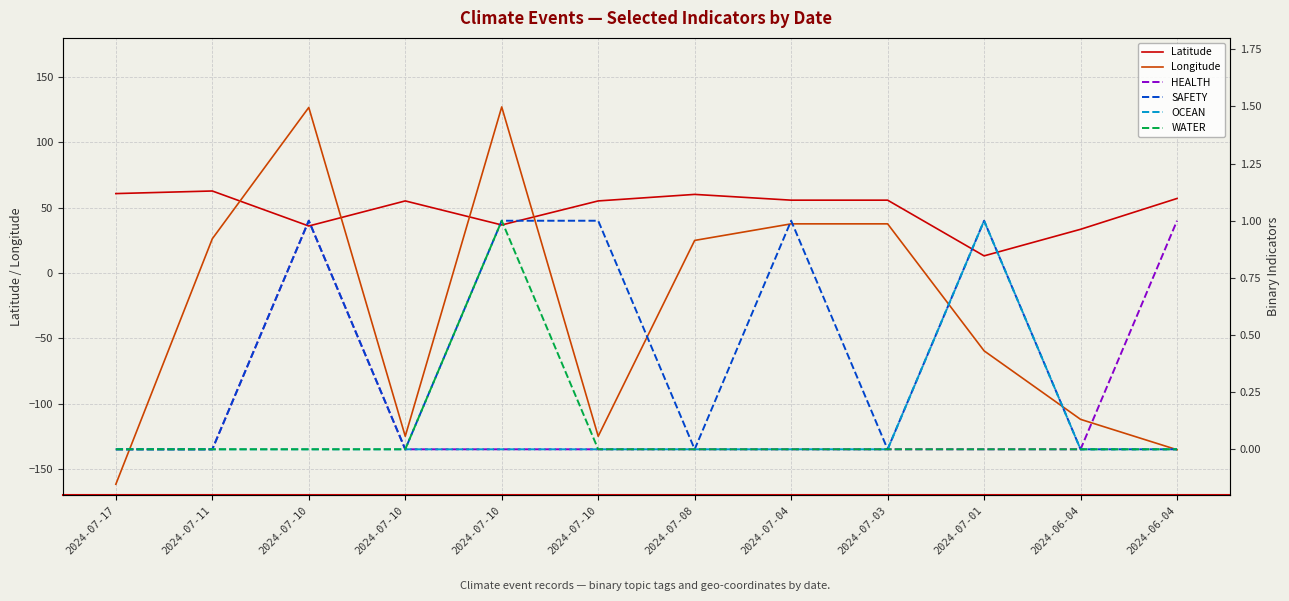

At 2024-06-04, list the series in order from largest to smallest.

Latitude, HEALTH, SAFETY, OCEAN, WATER, Longitude